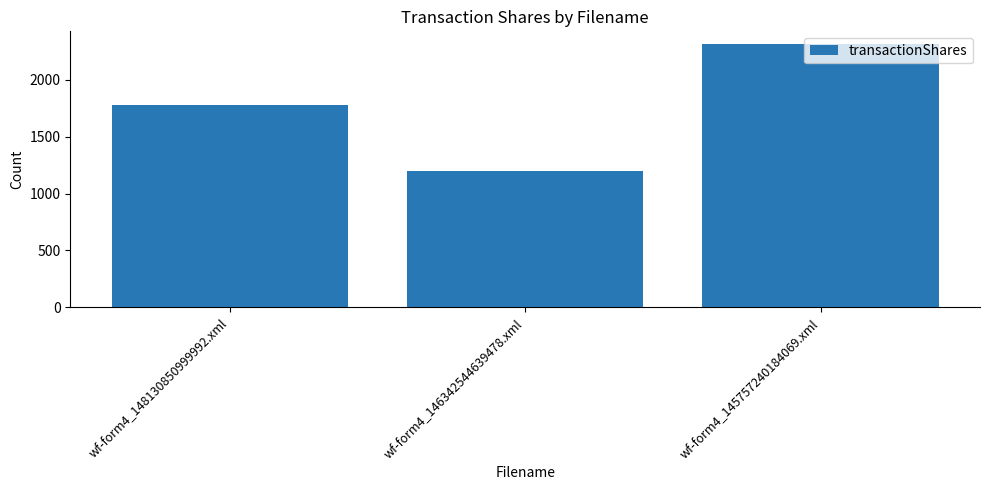

What is the average value?

1764